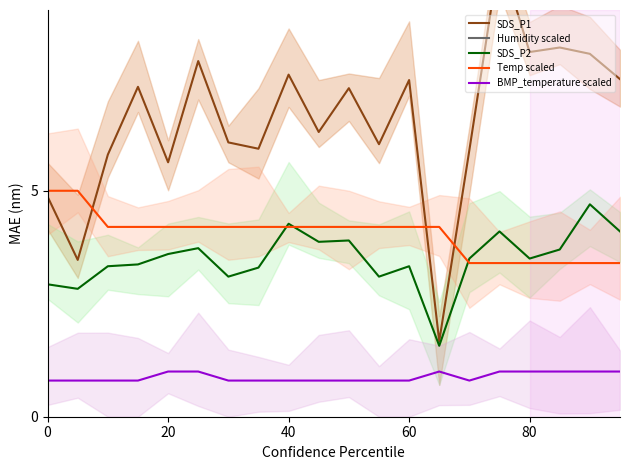

What is the value of the BMP_temperature scaled point at the 8th from the left?

0.8